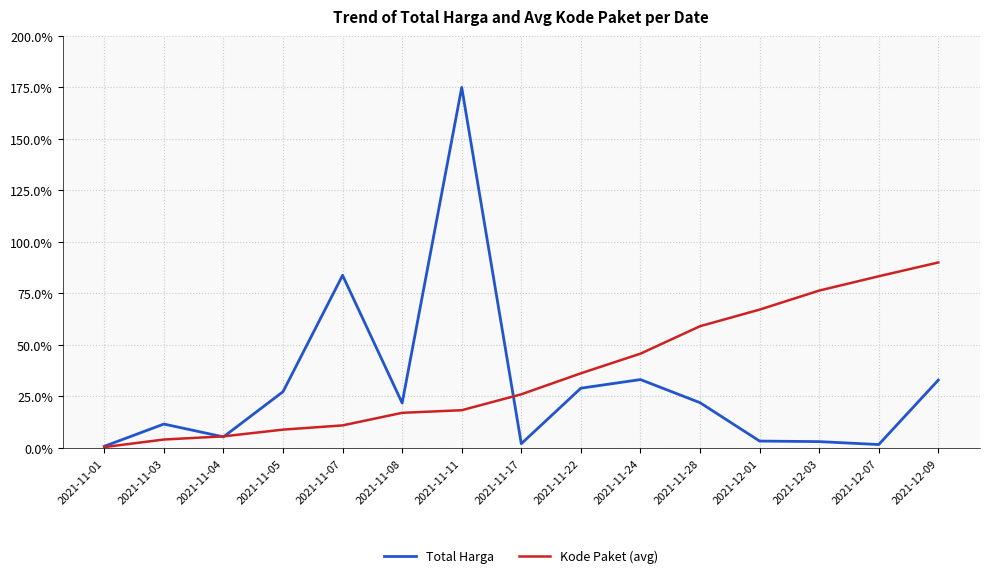

Is it true that Kode Paket (avg) equals 83.3 at 2021-12-07?

True